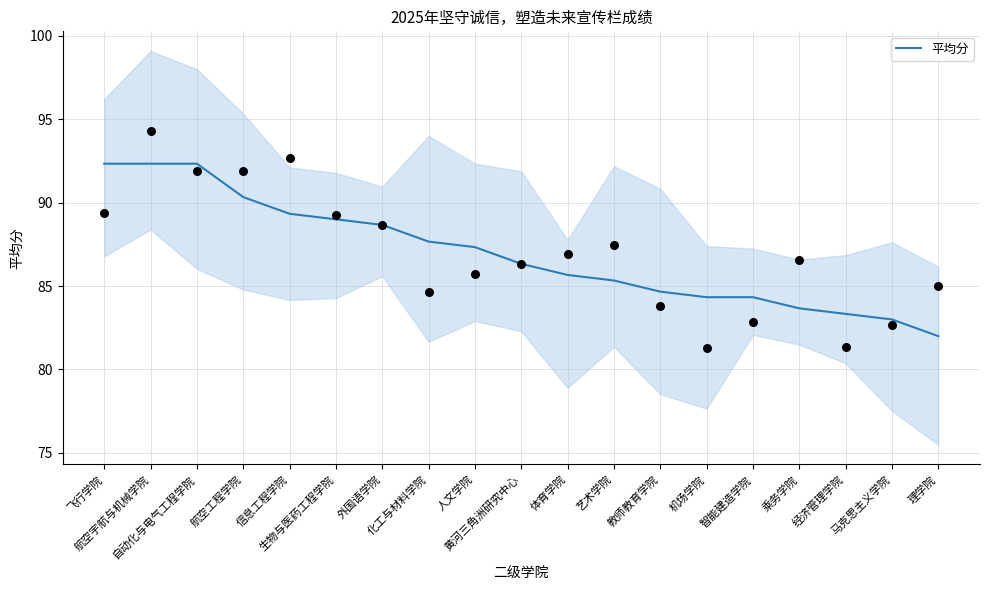

What is the change in value from 航空宇航与机械学院 to 人文学院?

-5.0